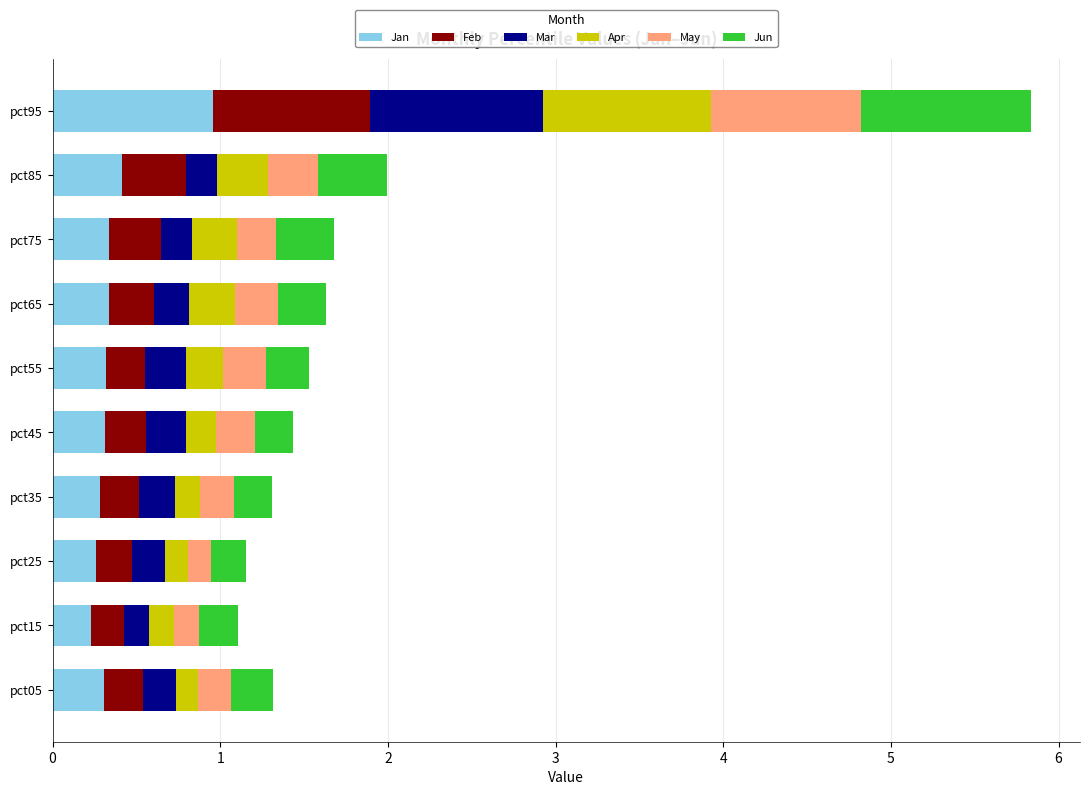

What is the highest value of the Jan series?

1.0